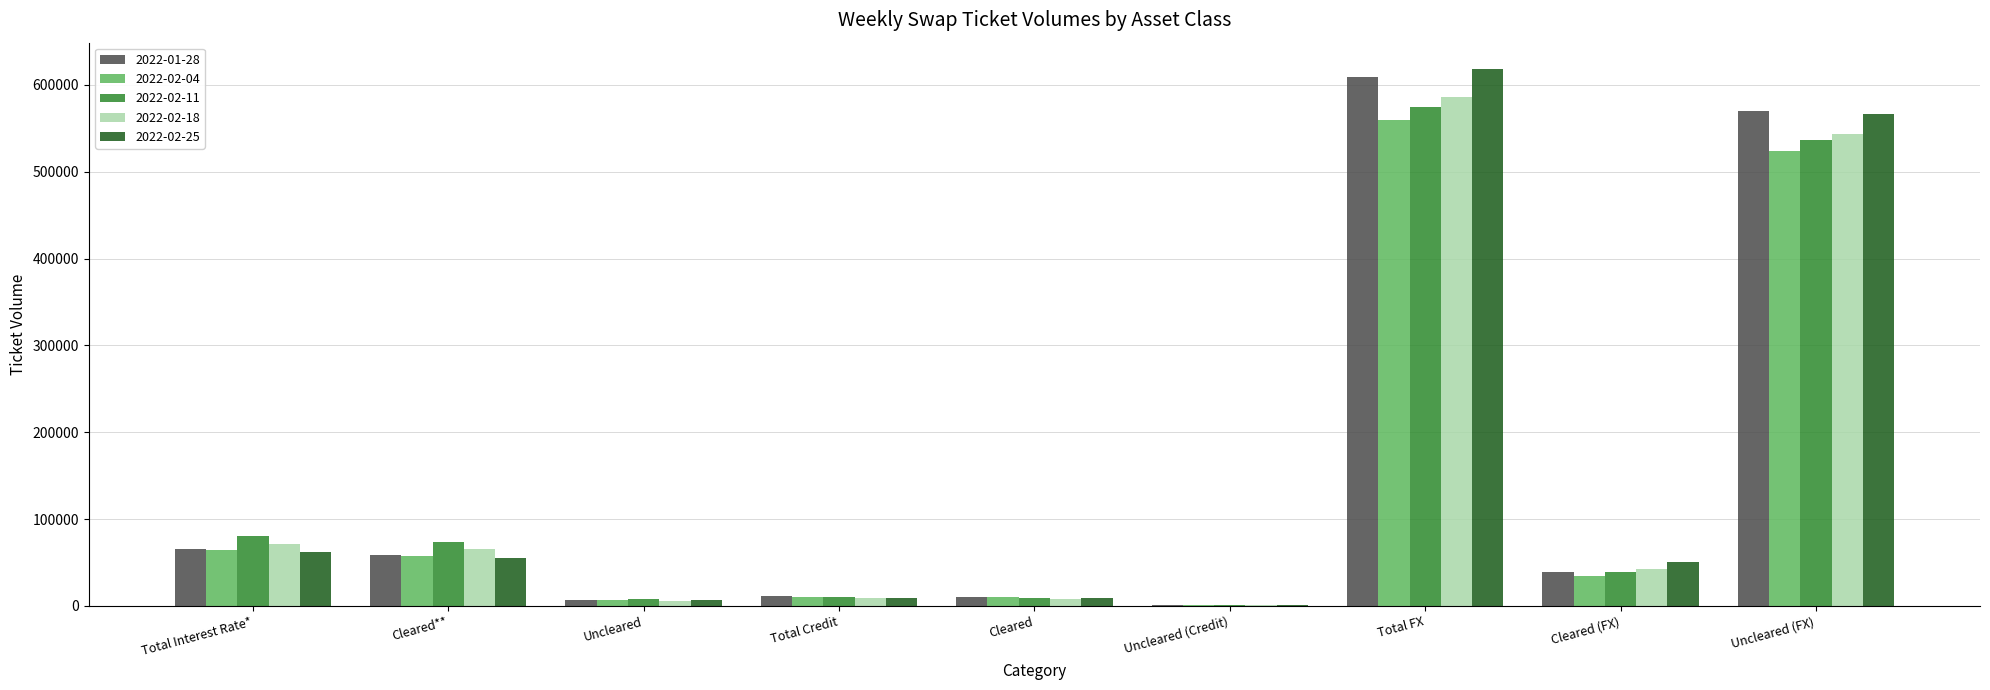

What is the greatest value displayed?

617779